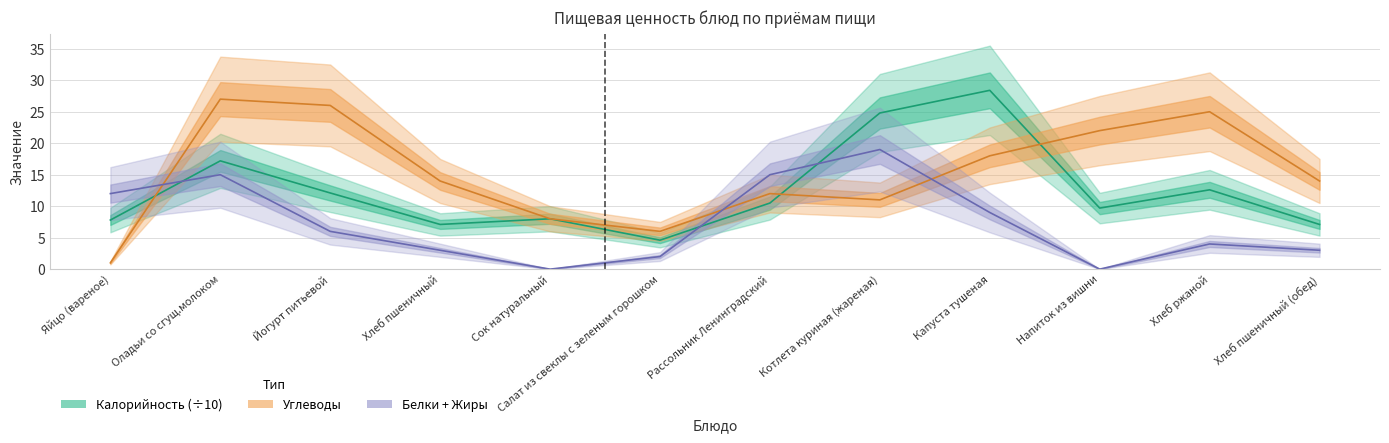

The Калорийность (÷10) series shows 10.2 at Хлеб пшеничный. True or false?

False